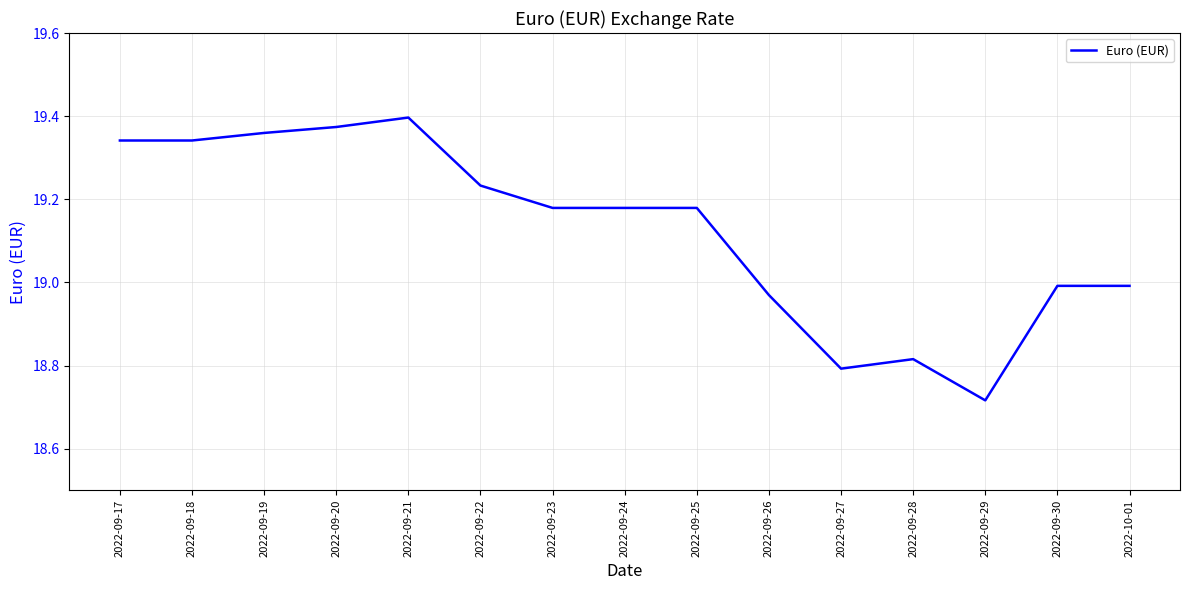

What is the difference between the values at 2022-09-30 and 2022-09-20?

0.4